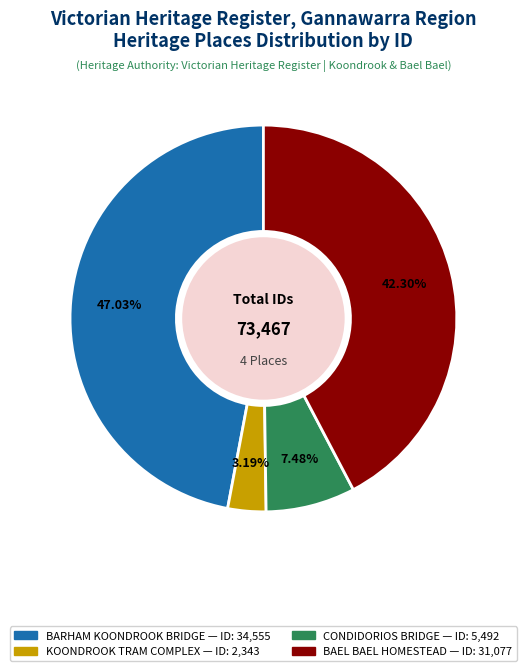

To the nearest percent, what is the combined percentage of KOONDROOK TRAM COMPLEX and BAEL BAEL HOMESTEAD?

45%